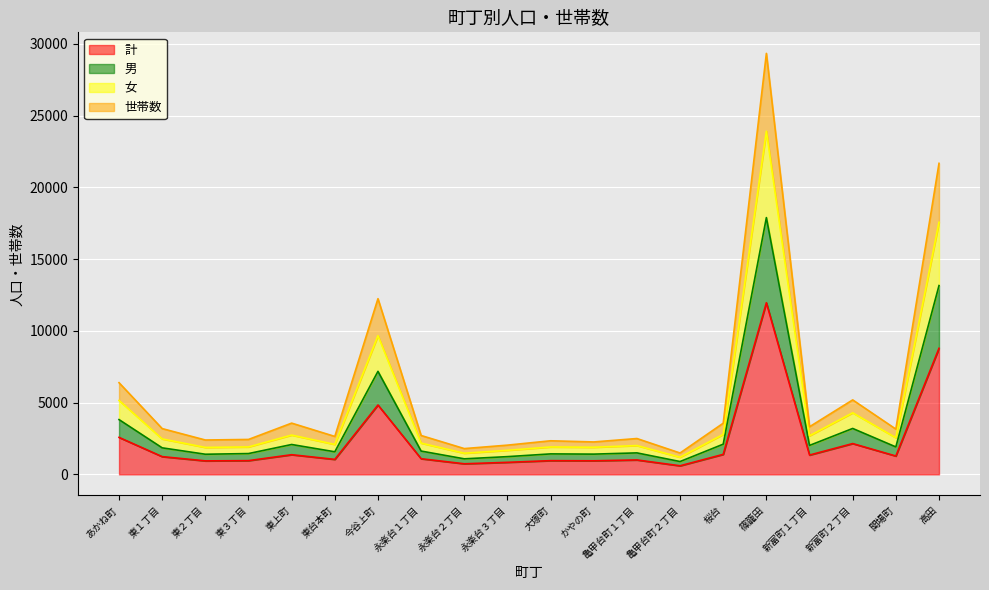

True or false: 計 and 男 intersect in this chart.

False